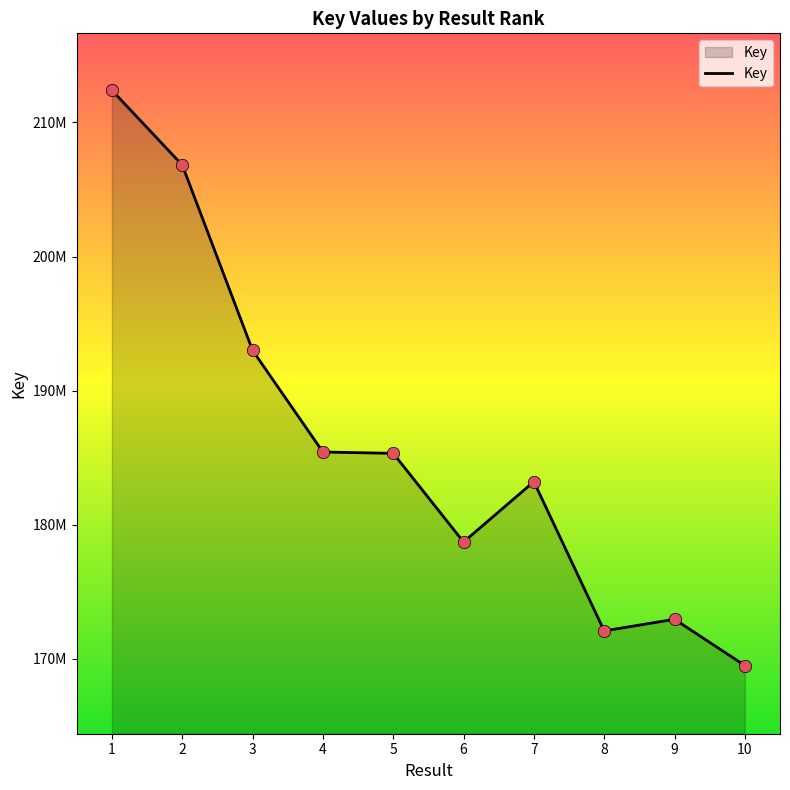

Does the chart have visible grid lines?

No